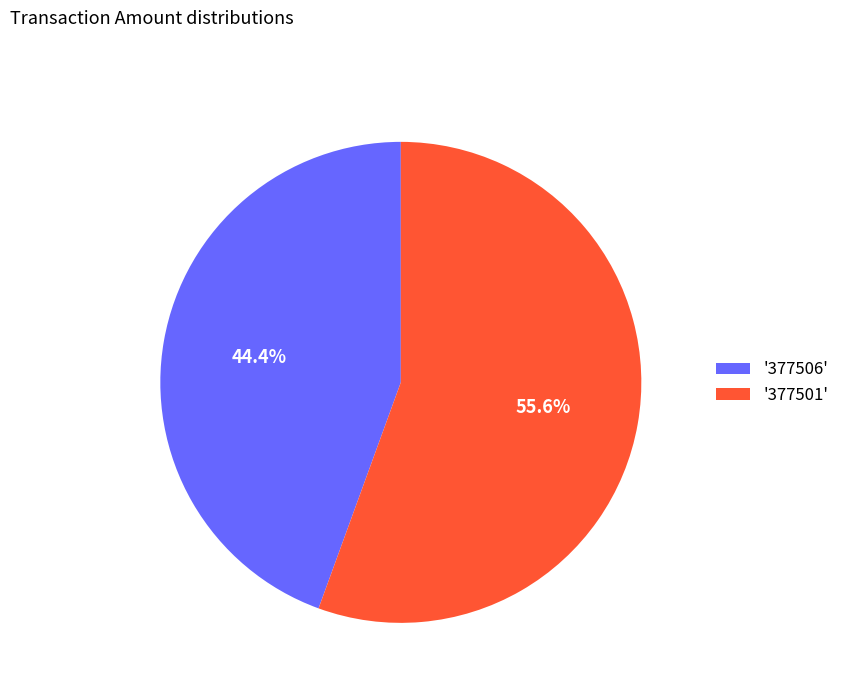

Is the sum of '377501' and '377506' greater than half?

Yes